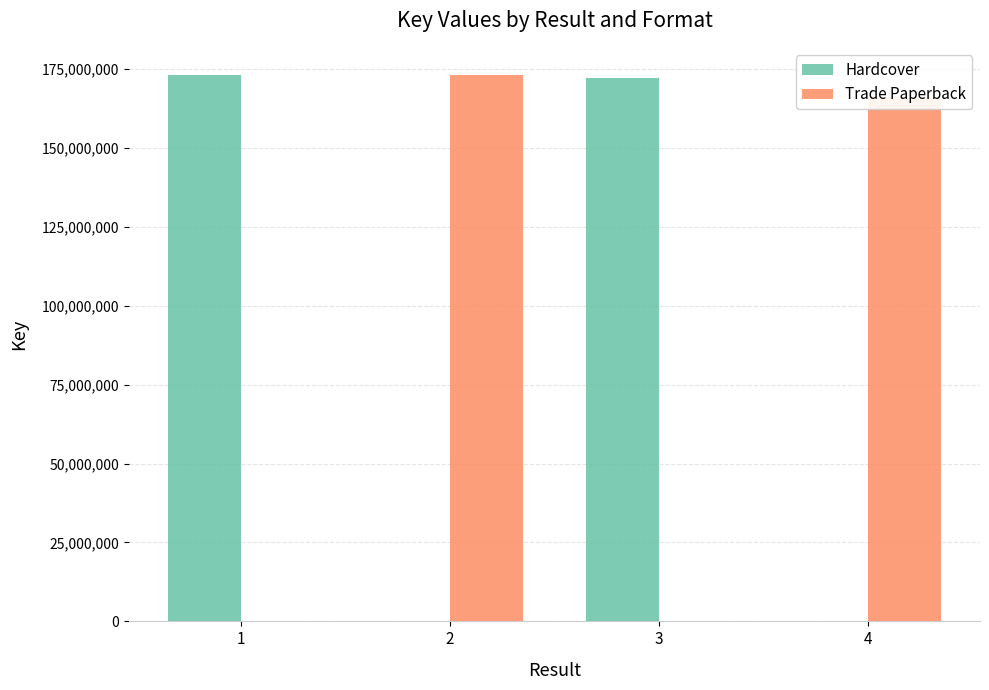

At which label is Hardcover closest to 86498830?

3